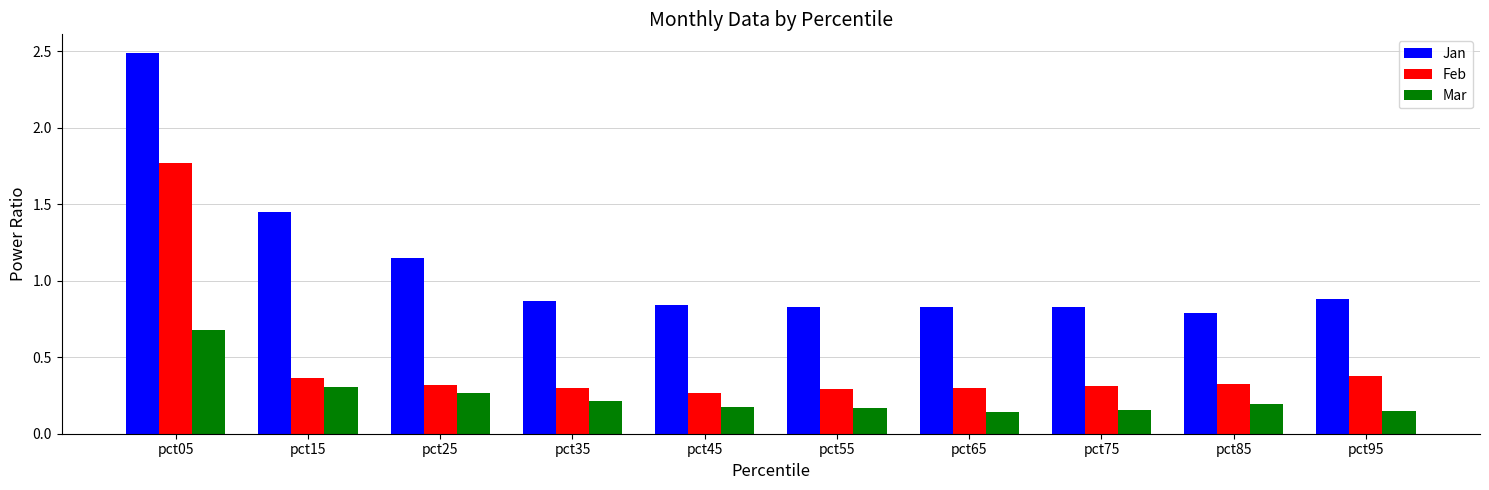

What value does the Mar series have at pct05?

0.7